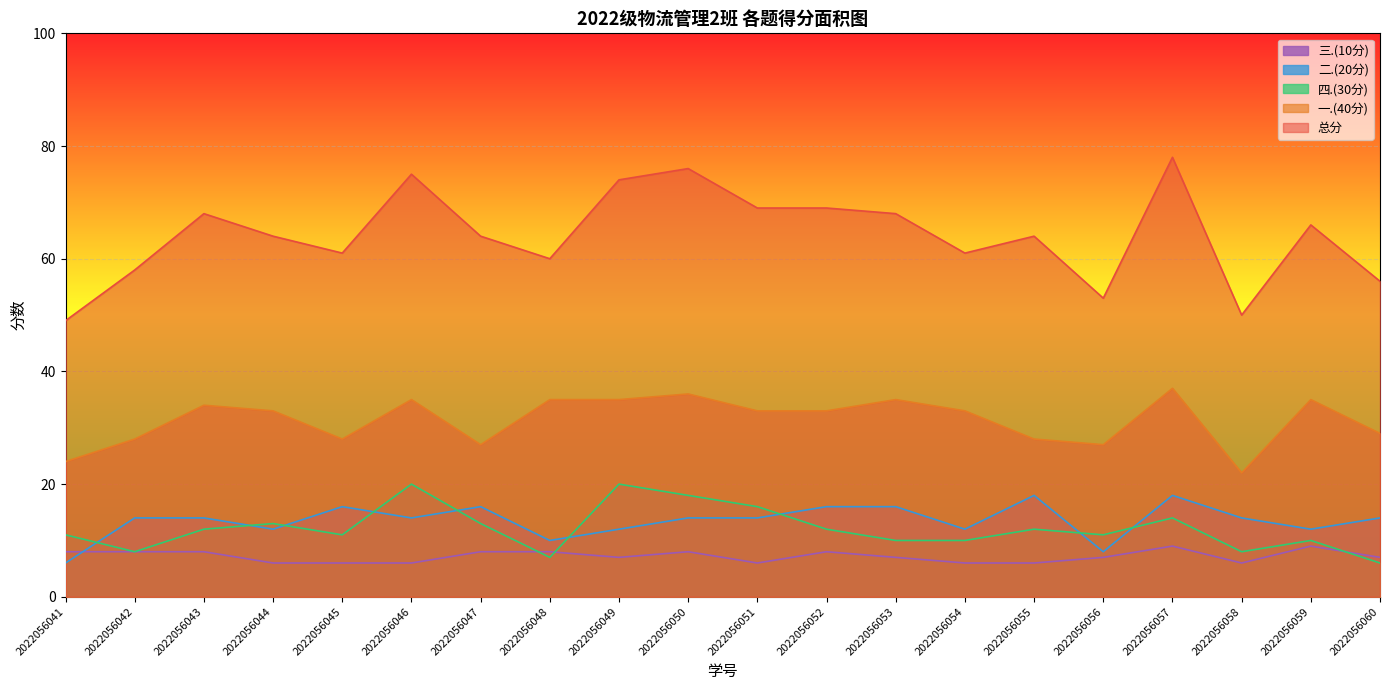

True or false: 总分 and 一.(40分) cross at least once.

False